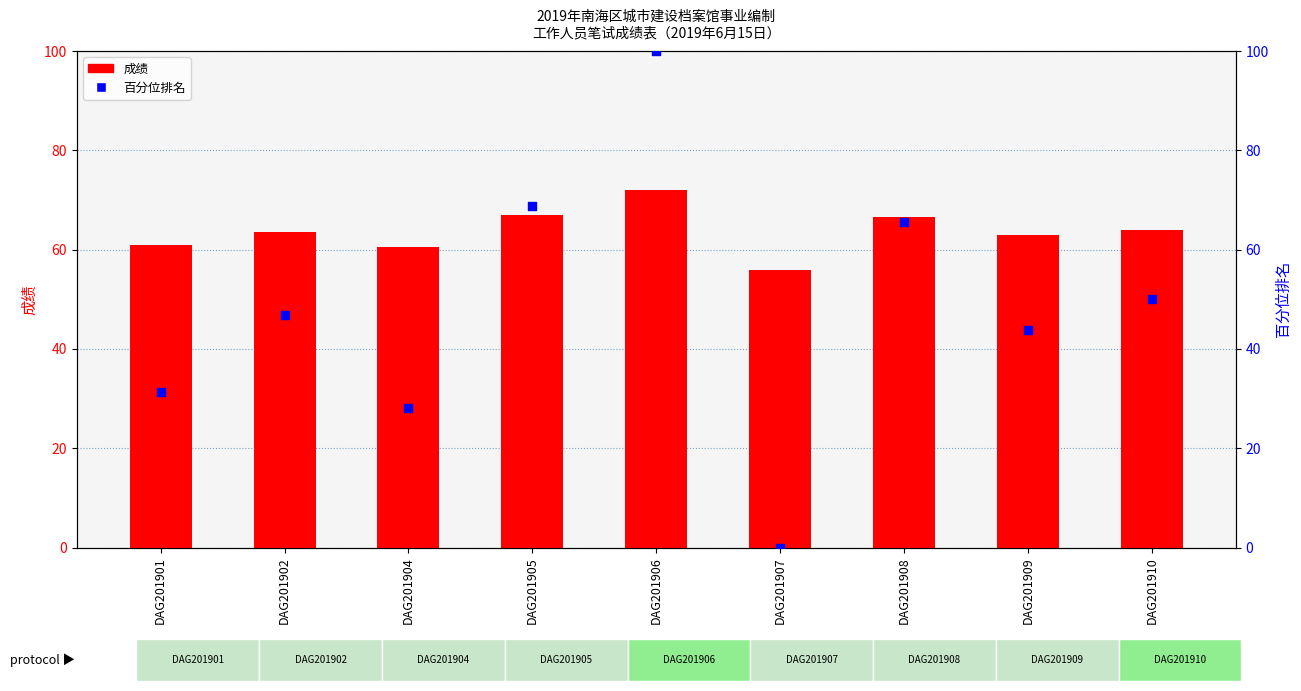

Is the value of 百分位排名 at DAG201902 greater than the value of 成绩 at DAG201909?

No